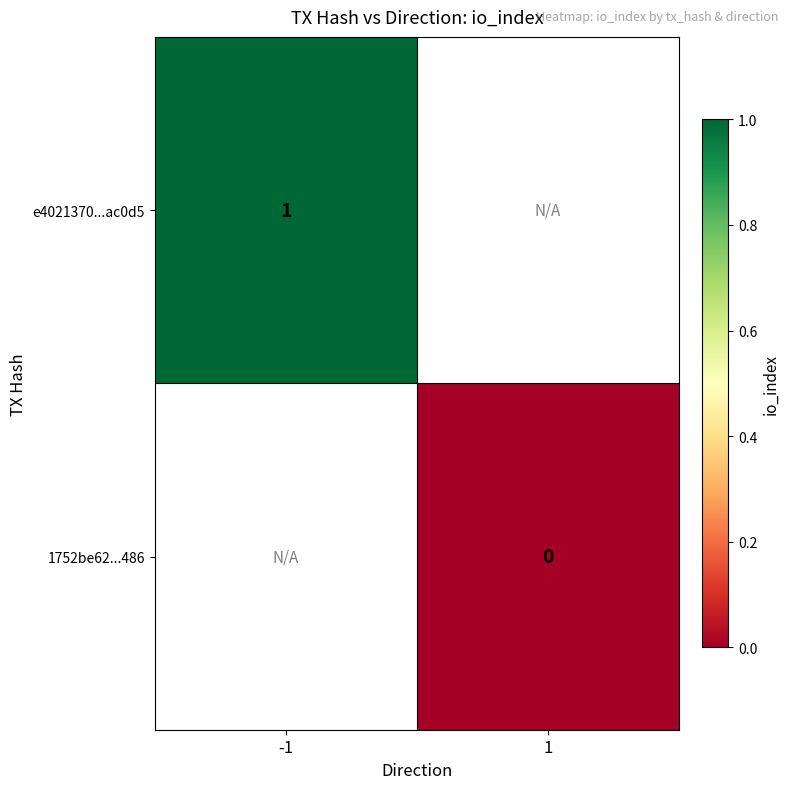

Which category has the lowest value across all series?

1